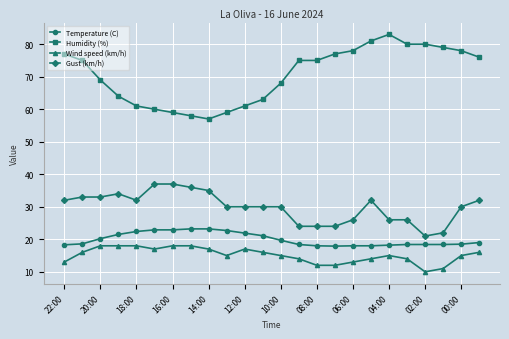

Which series has the widest spread of values?

Humidity (%)